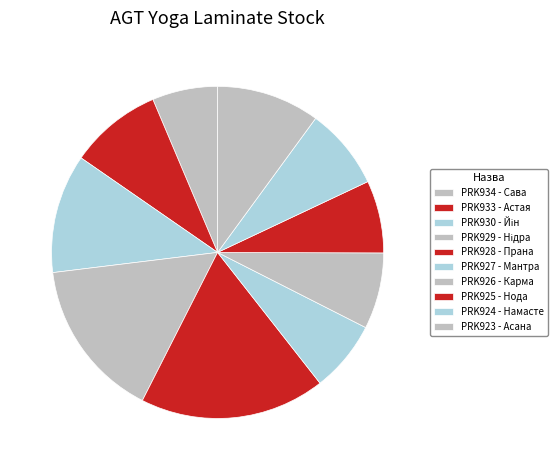

What is the smallest slice in the pie chart?

PRK934 - Сава